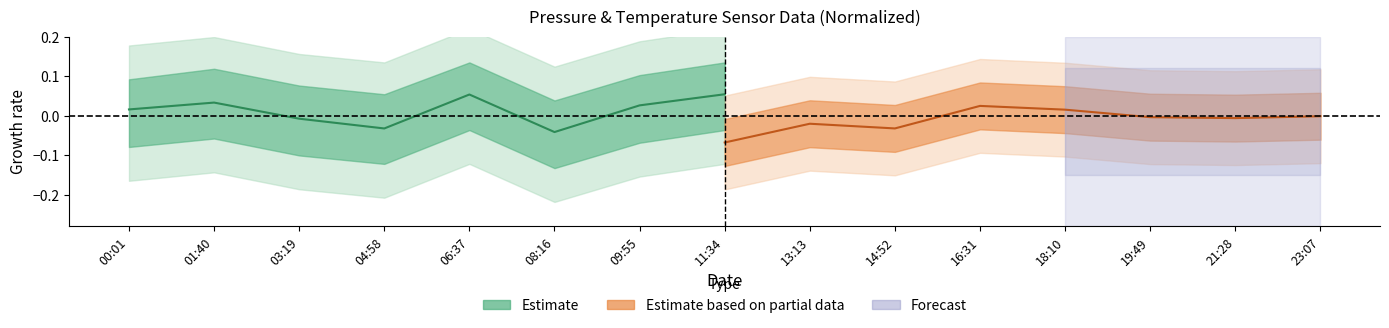

What is the difference between the maximum and minimum values in the Pressure (Estimate) series?

0.1